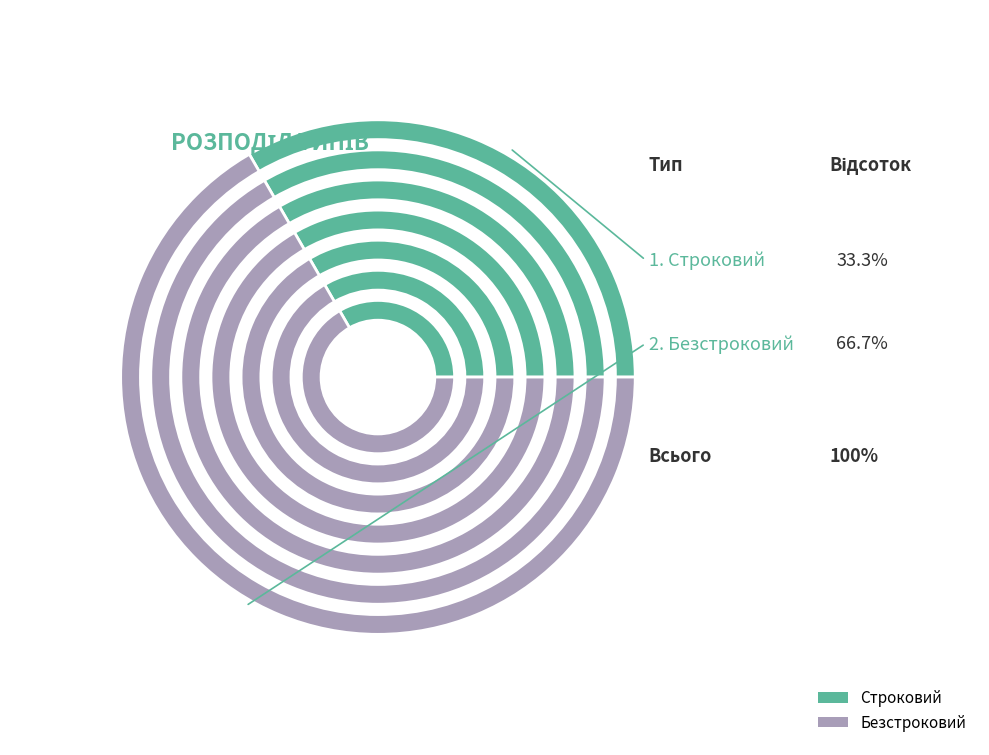

Approximately how many times larger is the value at Безстроковий compared to Строковий?

2.0